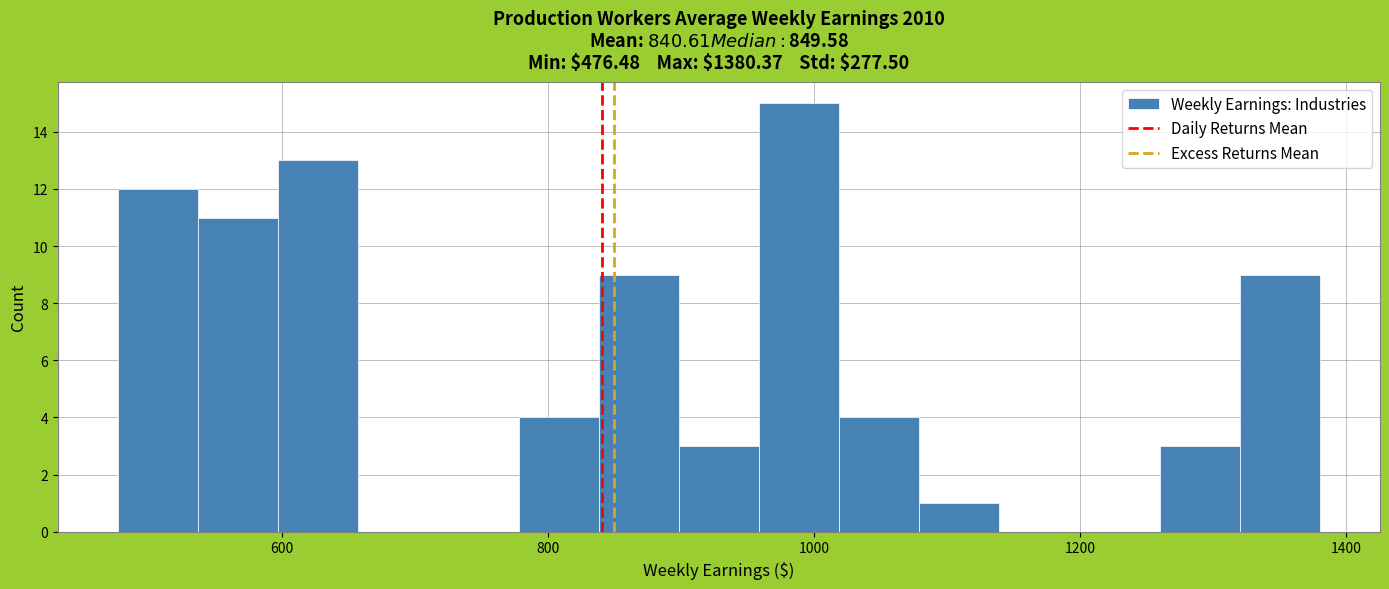

Read against the x-axis, roughly where is the centre of the tallest bar?

980